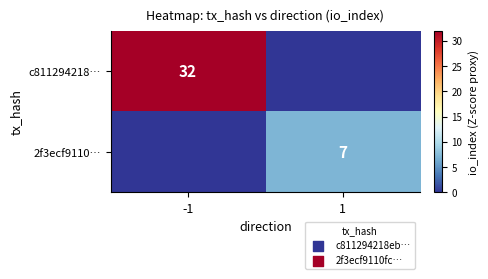

What is the difference between the highest and lowest values at -1?

32